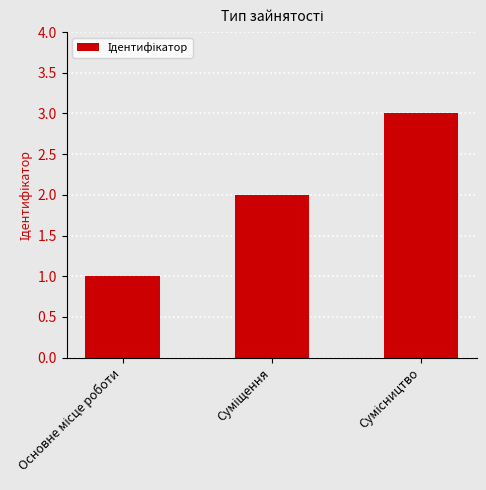

What is the maximum value shown in the chart?

3